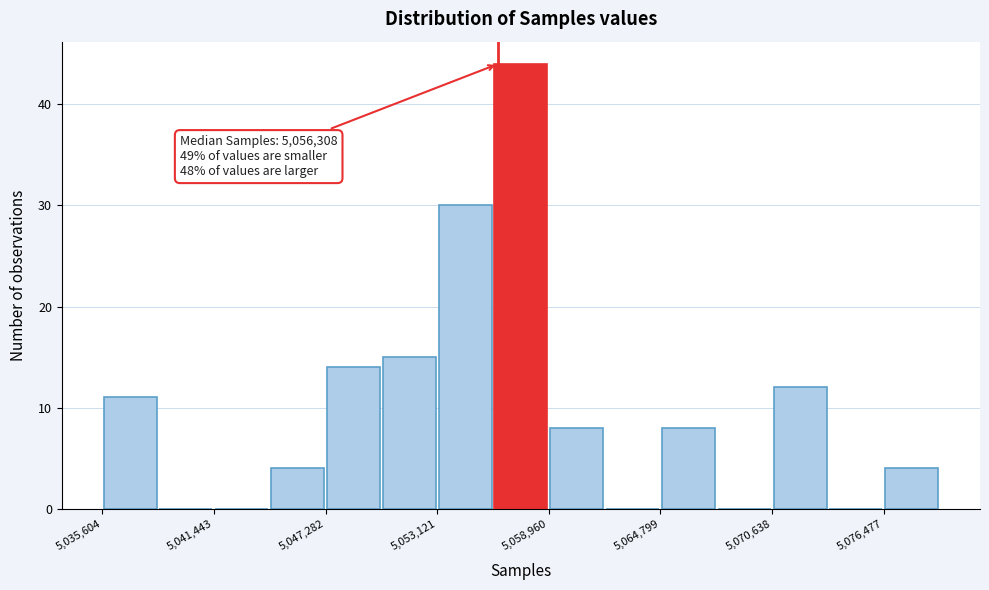

Read against the x-axis, roughly where is the centre of the tallest bar?

5058000